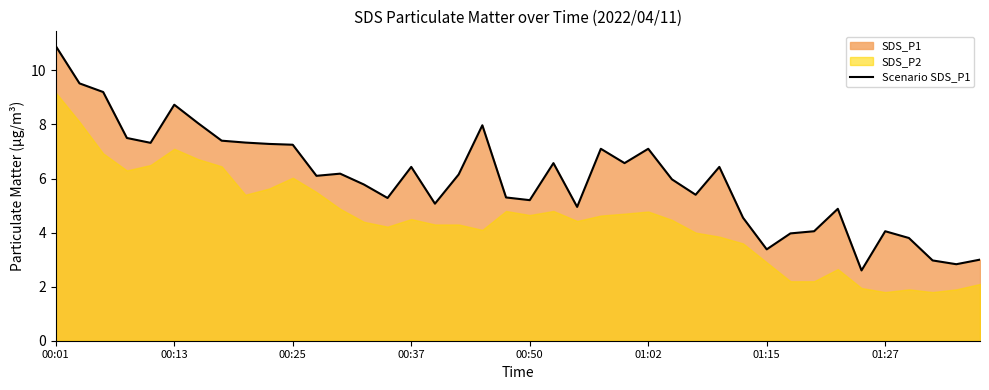

Reading right to left, list all the values displayed in this chart.

3.0	2.8	3.0	3.8	4.0	2.6	4.9	4.0	4.0	3.4	4.5	6.4	5.4	6.0	7.1	6.6	7.1	5.0	6.6	5.2	5.3	8.0	6.2	5.1	6.4	5.3	5.8	6.2	6.1	7.2	7.3	7.3	7.4	8.1	8.7	7.3	7.5	9.2	9.5	10.9